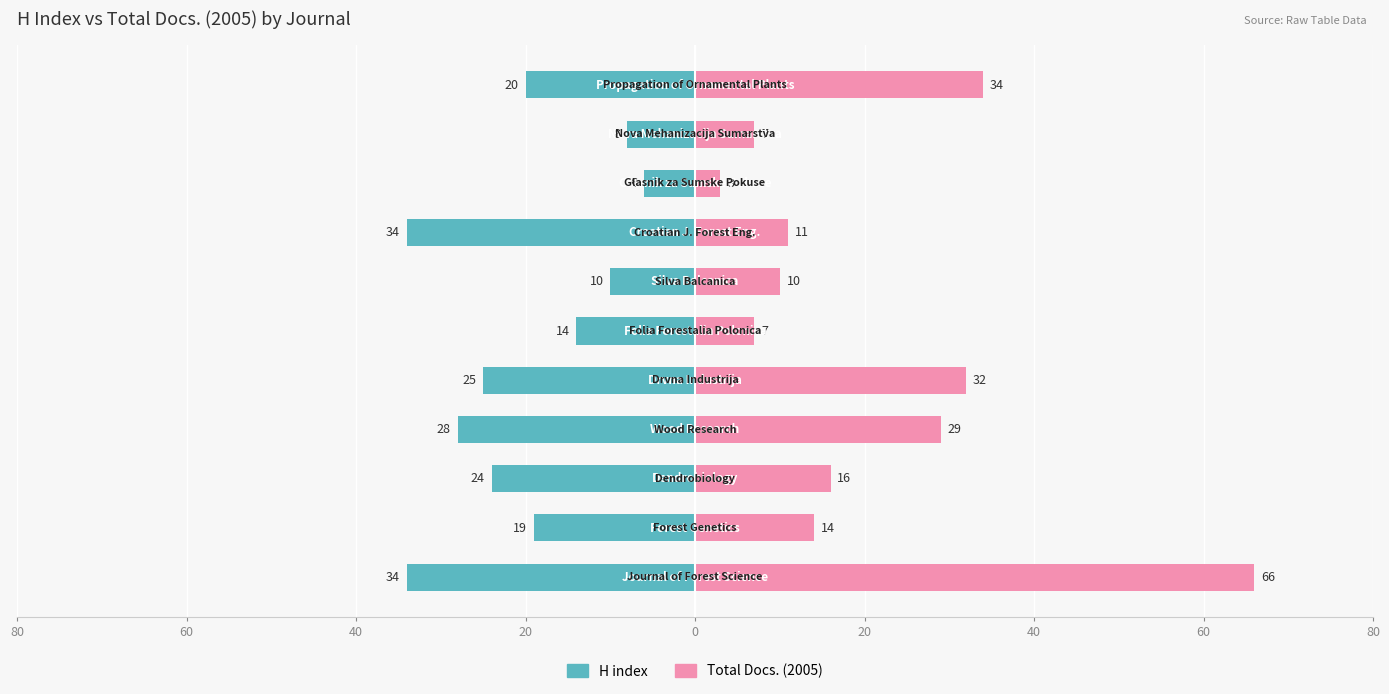

Rank the series at 60 from highest to lowest value.

Total Docs. (2005), H index